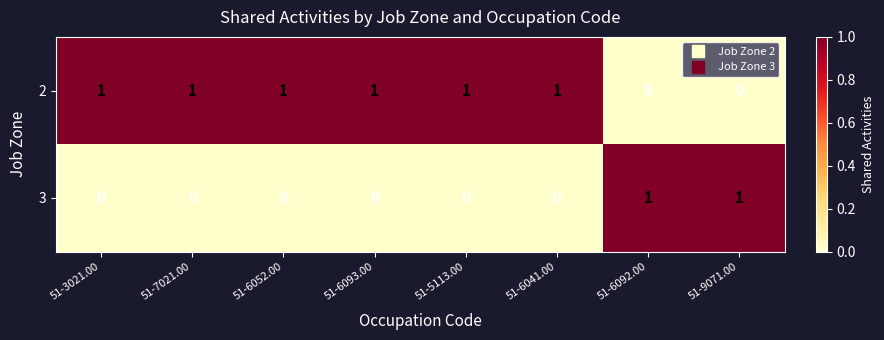

At how many categories does at least one series exceed 0?

8